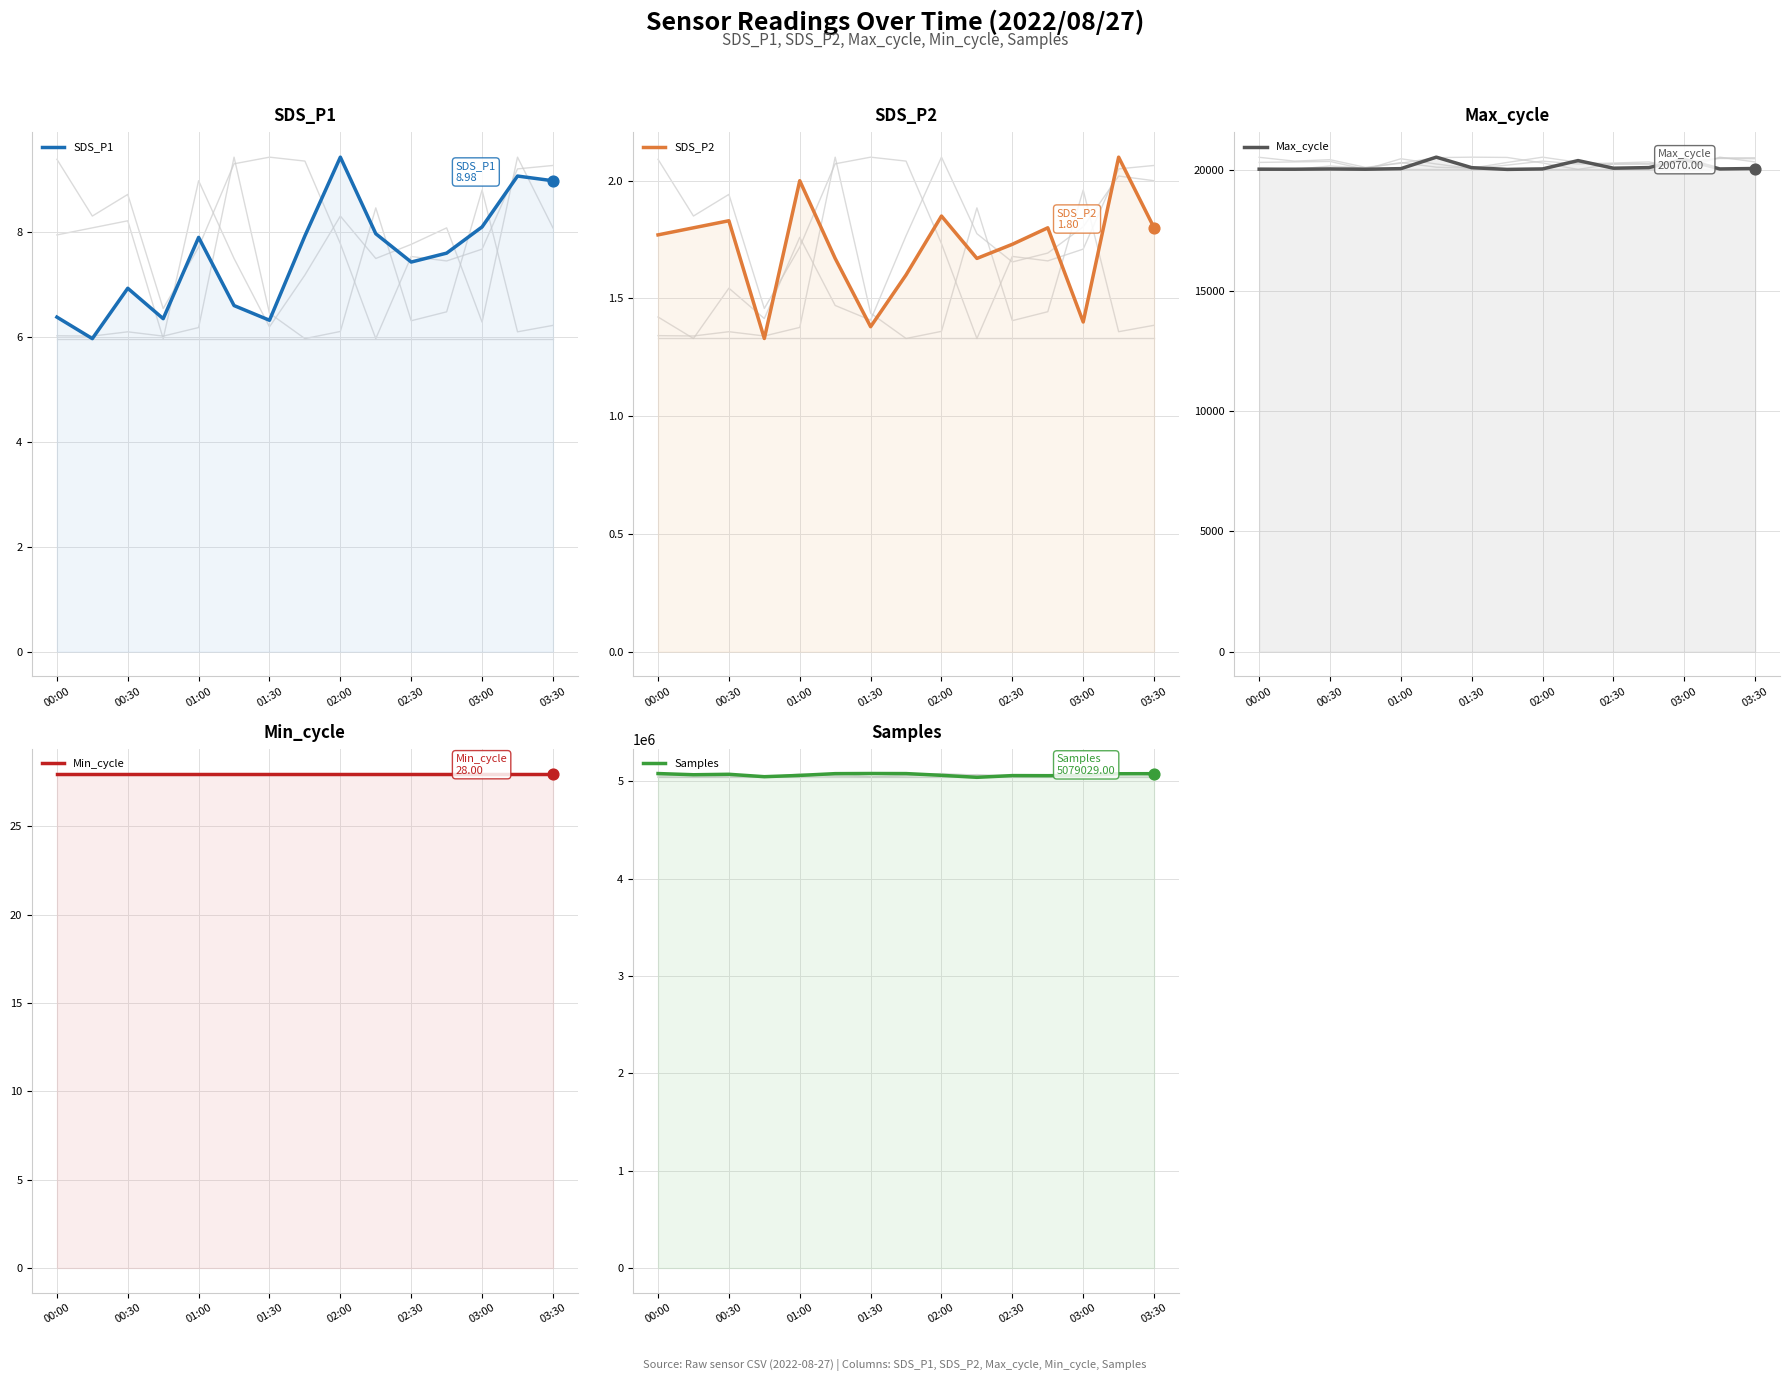

Which series has the largest total across all categories?

Samples